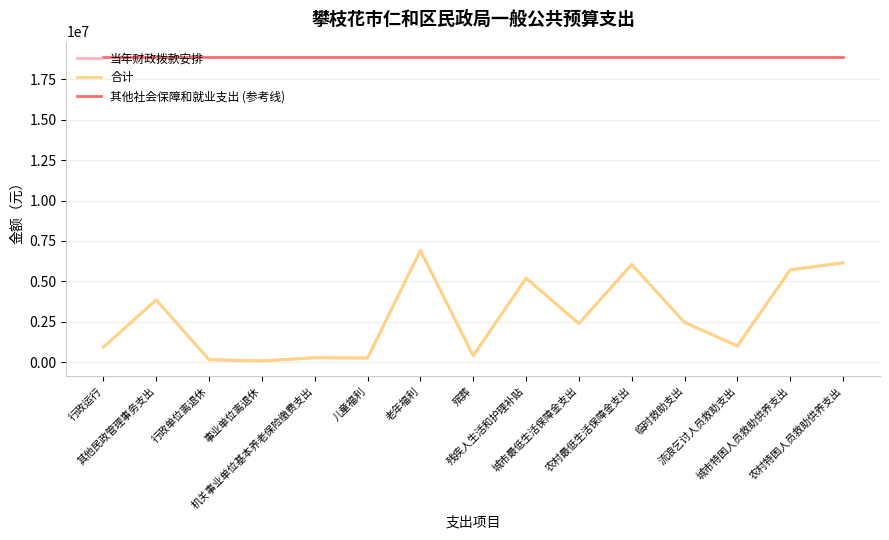

What is the spread (max minus min) of values at 殡葬?

18505840.0